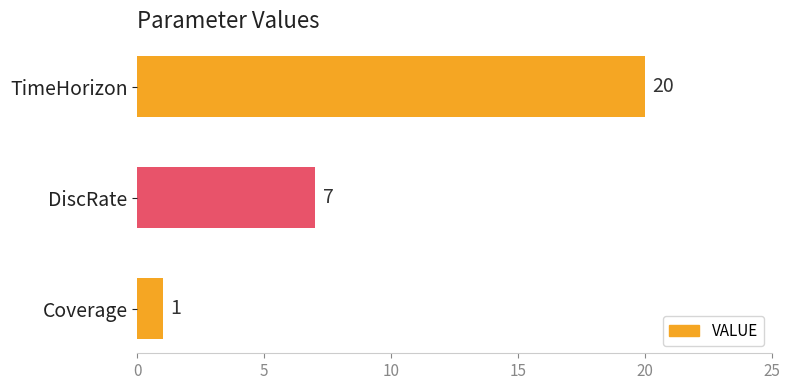

Are the bars horizontal?

Yes